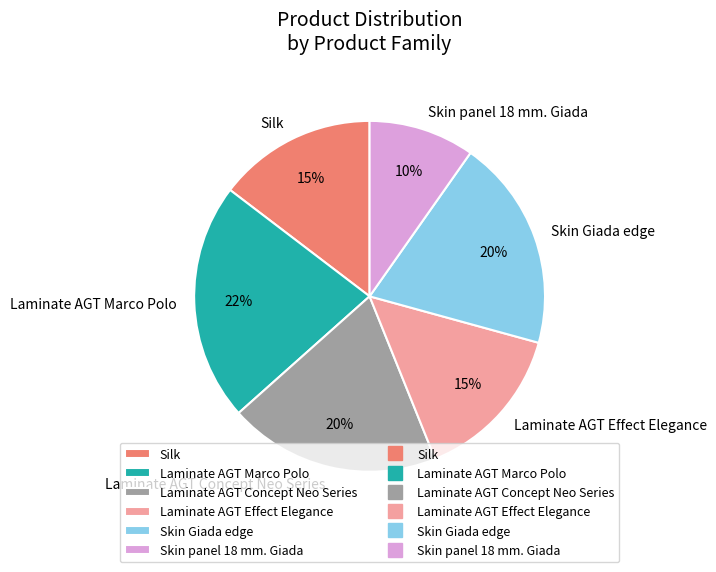

Approximately how many times larger is the value at Laminate AGT Concept Neo Series compared to Skin panel 18 mm. Giada?

2.0